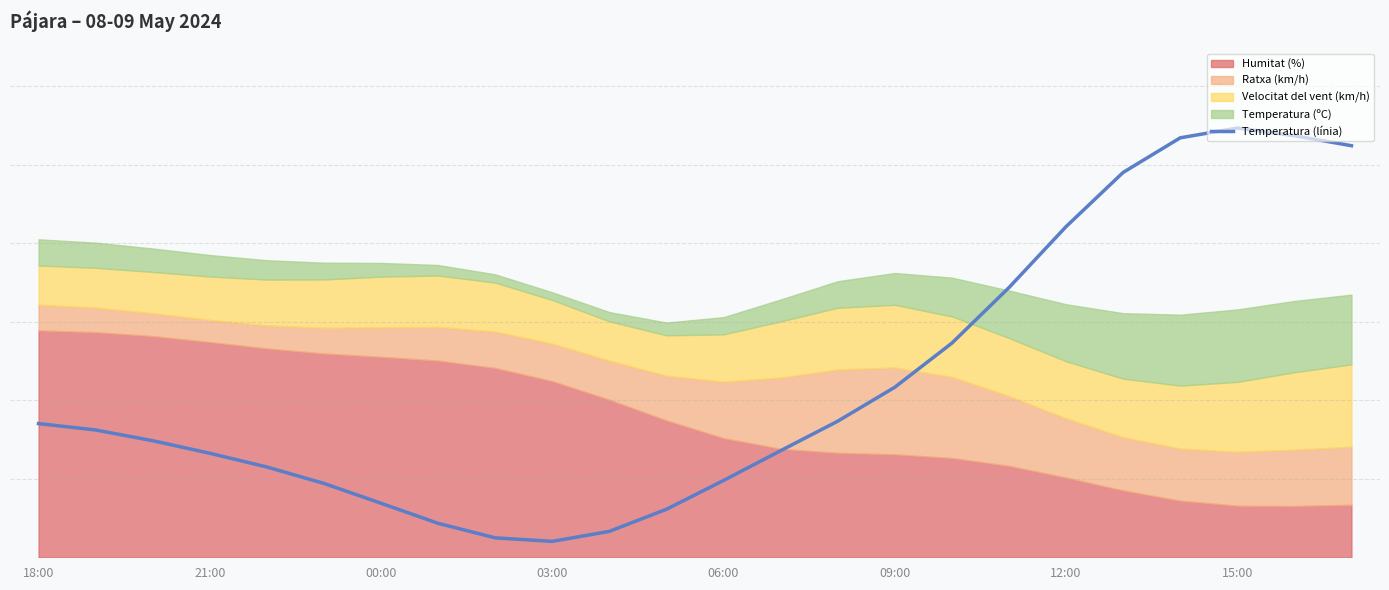

At which label is the value closest to 28?

16